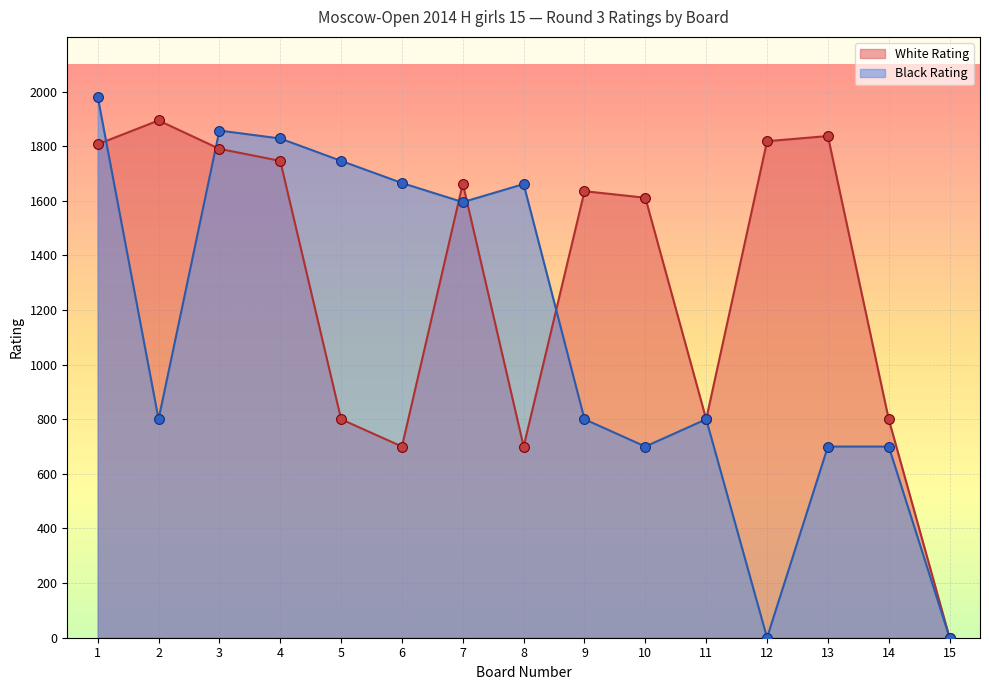

At how many categories does at least one series exceed 5?

14